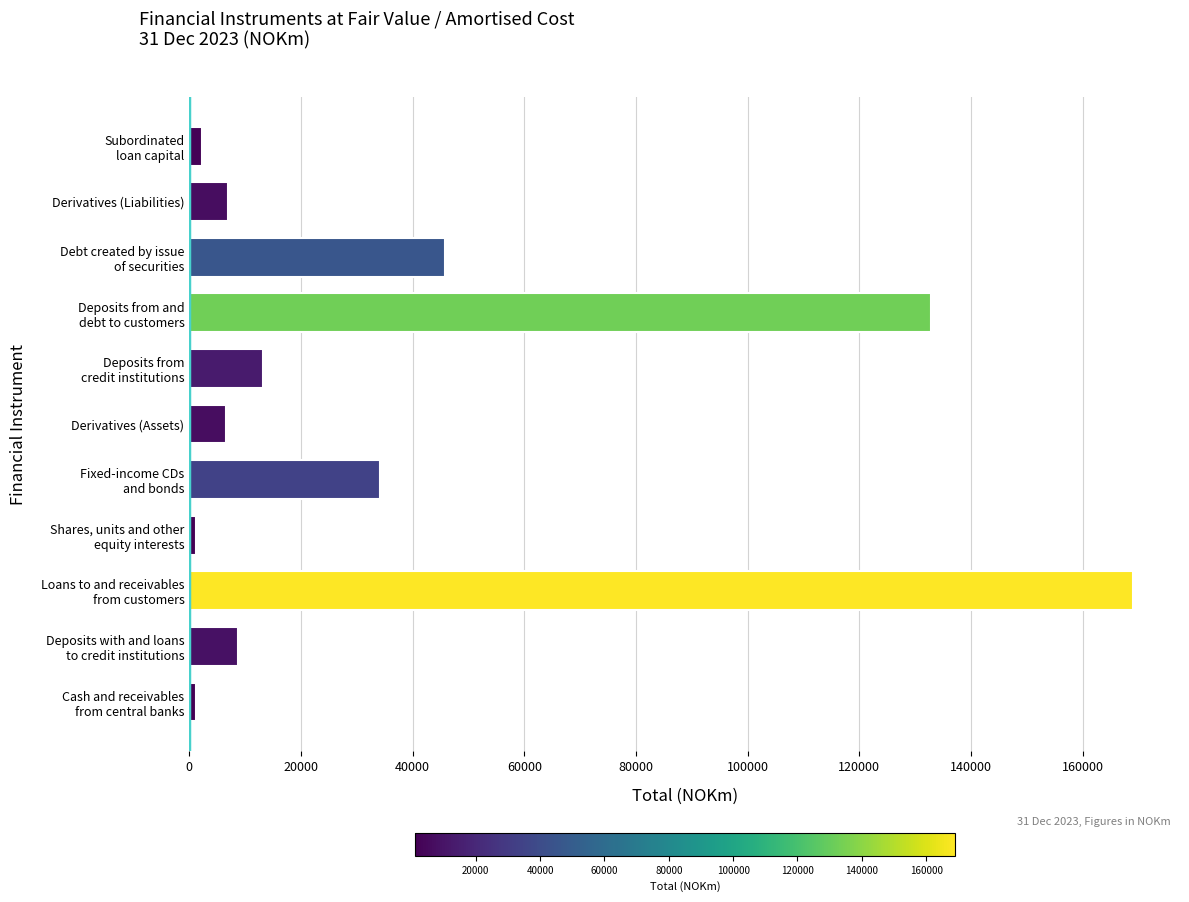

List the labels in order of value, smallest first.

Shares, units and other
equity interests, Cash and receivables
from central banks, Subordinated
loan capital, Derivatives (Assets), Derivatives (Liabilities), Deposits with and loans
to credit institutions, Deposits from
credit institutions, Fixed-income CDs
and bonds, Debt created by issue
of securities, Deposits from and
debt to customers, Loans to and receivables
from customers